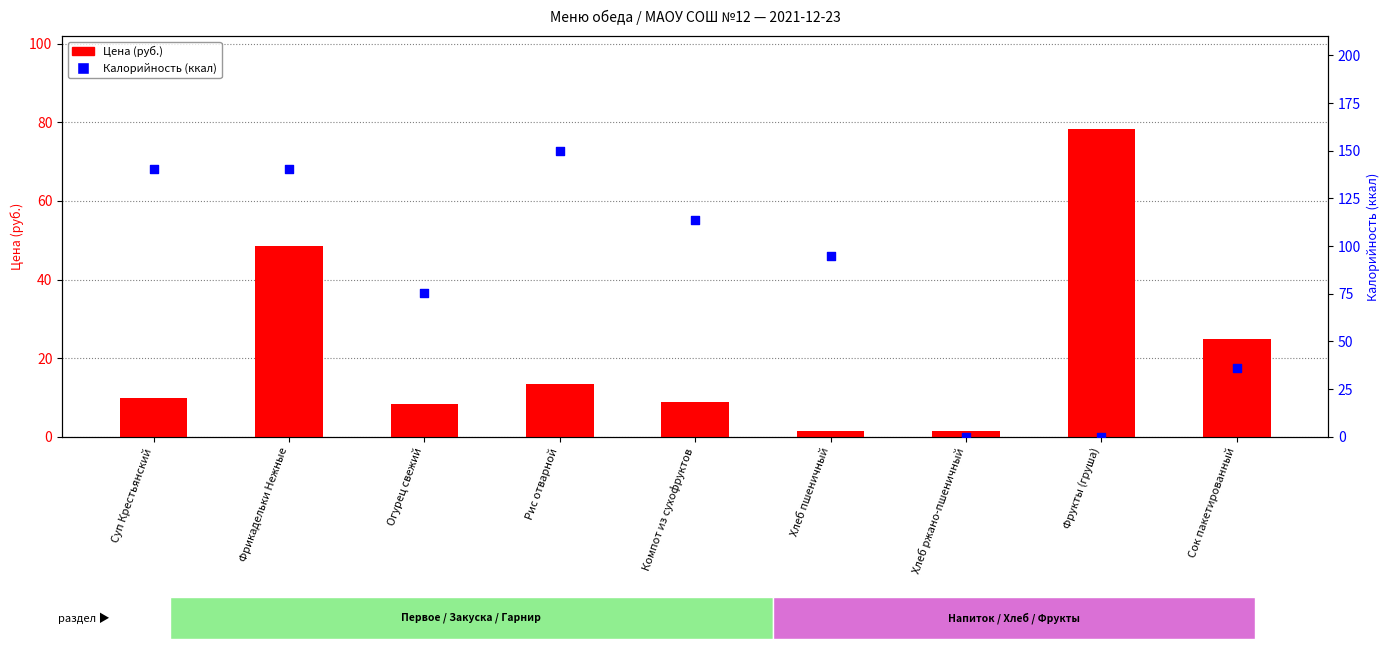

Which series has the largest total across all categories?

Калорийность (ккал)